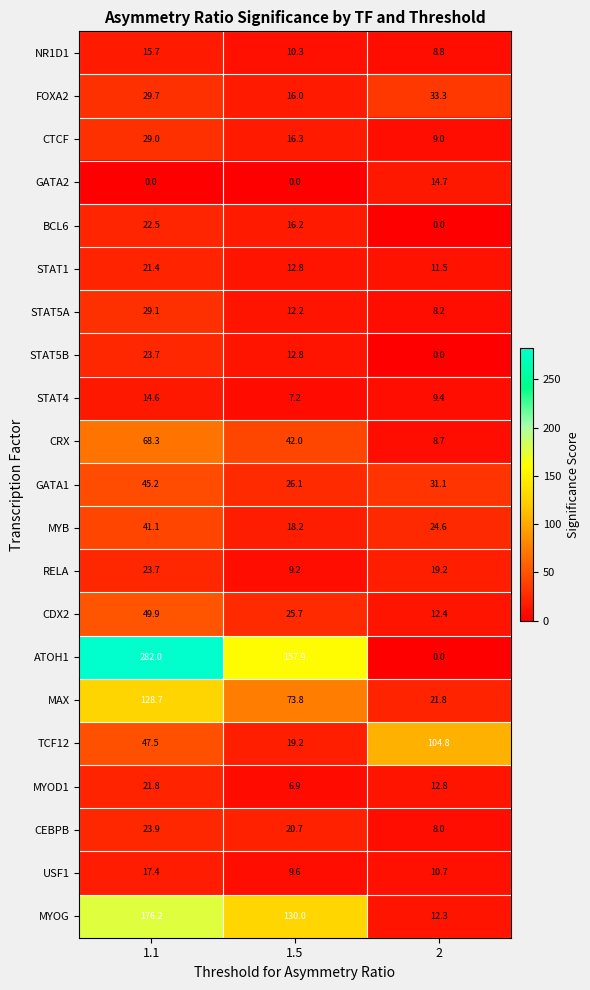

What is the total value across all series at 1.1?

1111.4